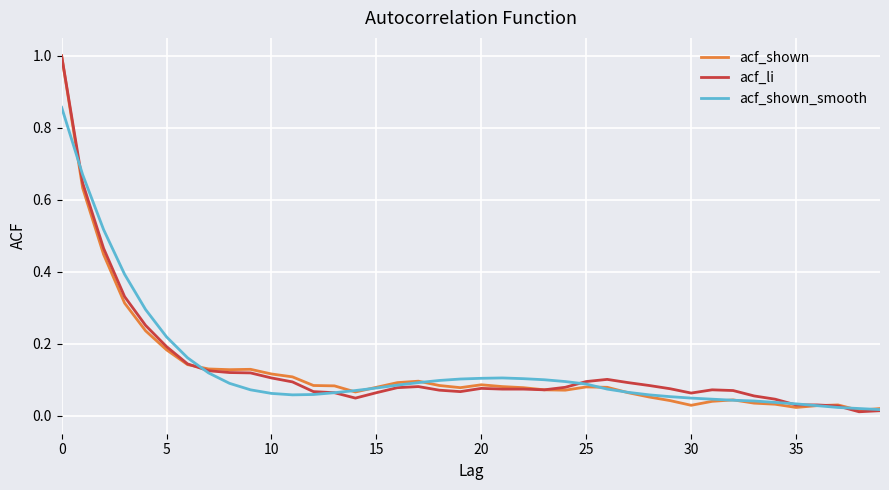

What is the maximum value shown in the chart?

1.0